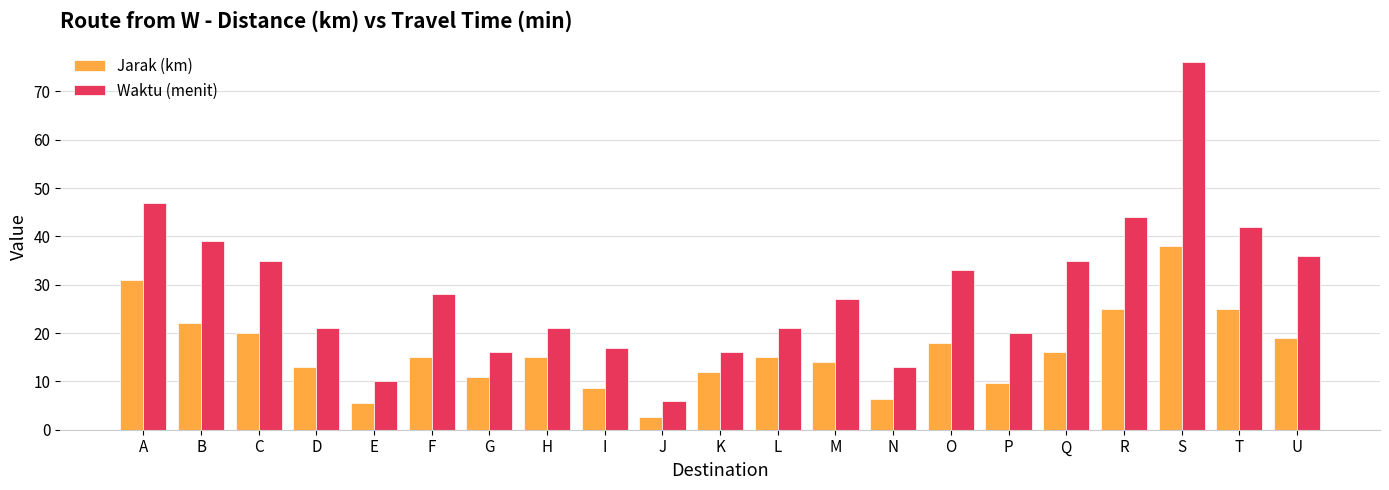

True or false: Jarak (km) has a value of 15.0 at H.

True